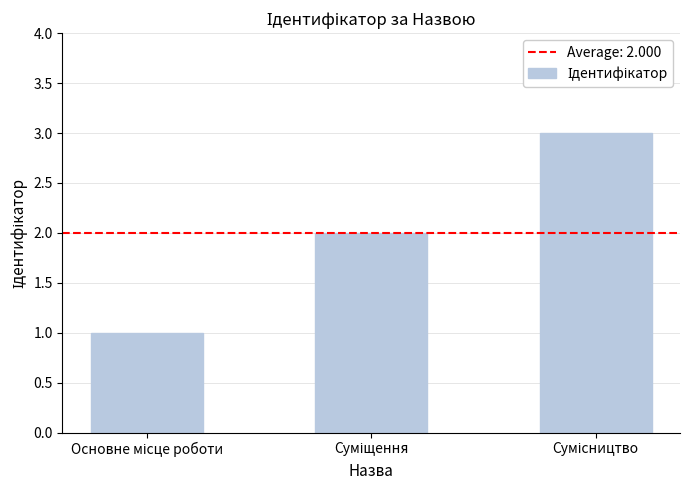

What is the greatest value displayed?

3